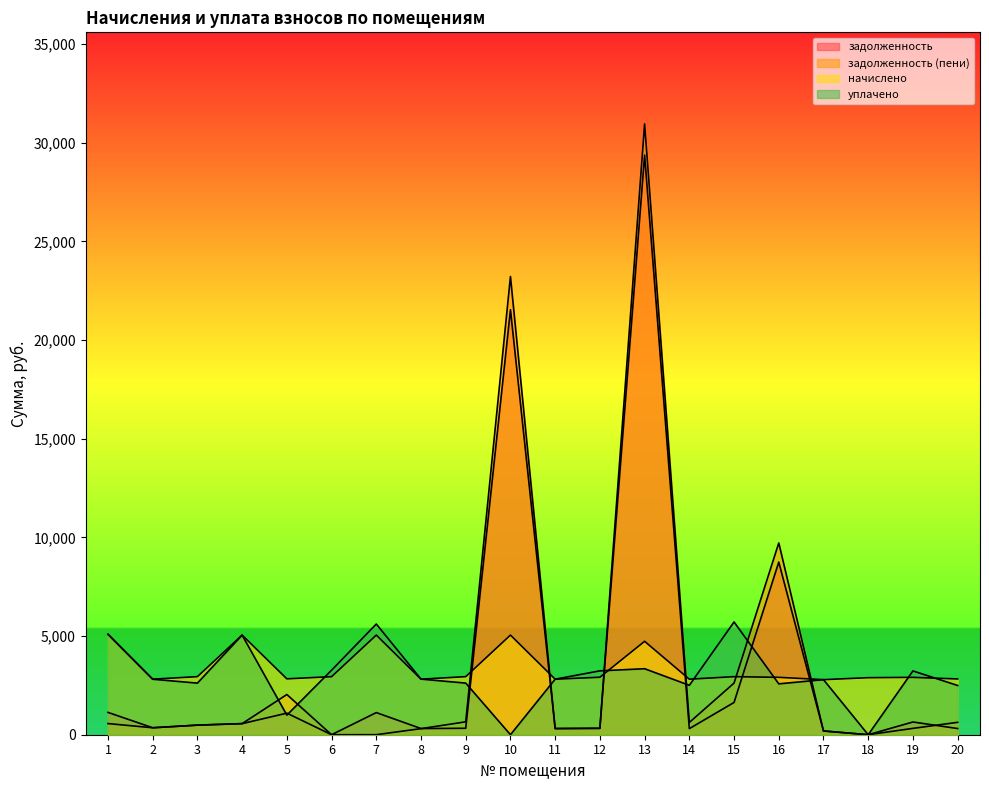

How many interior local valleys does the начислено series have?

6